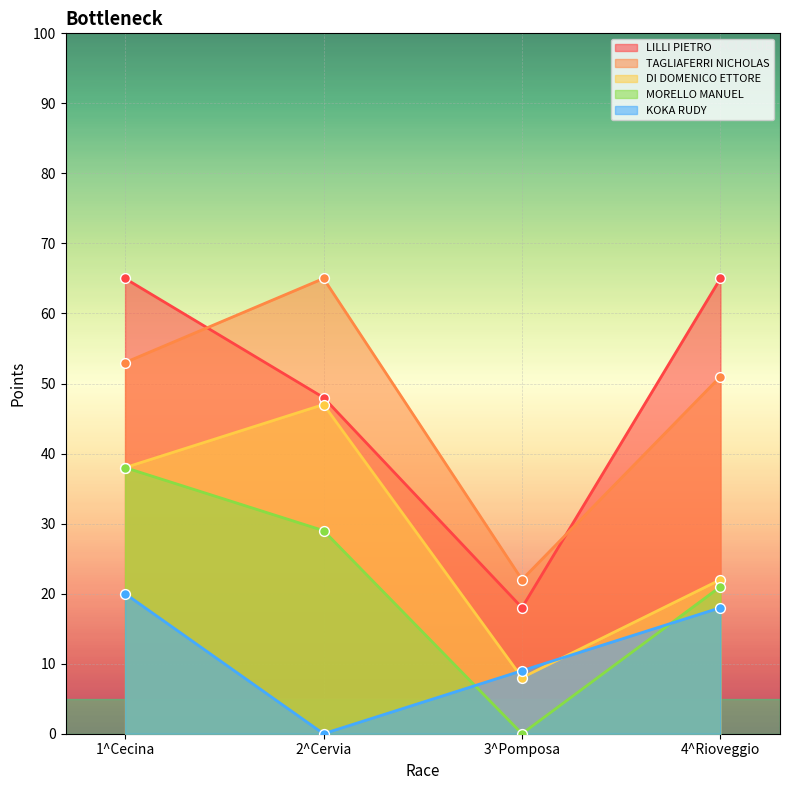

Which series has the largest total across all categories?

LILLI PIETRO